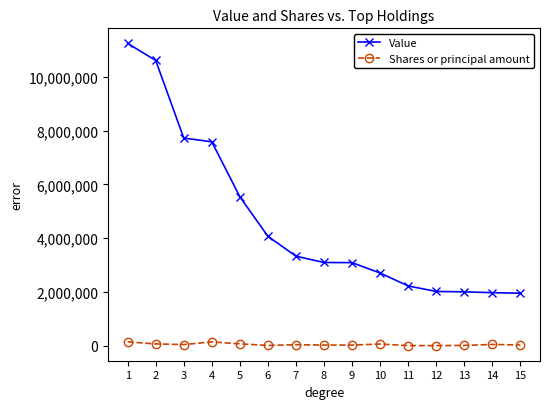

What is the sum of the Shares or principal amount values at 8 and 5?

99750